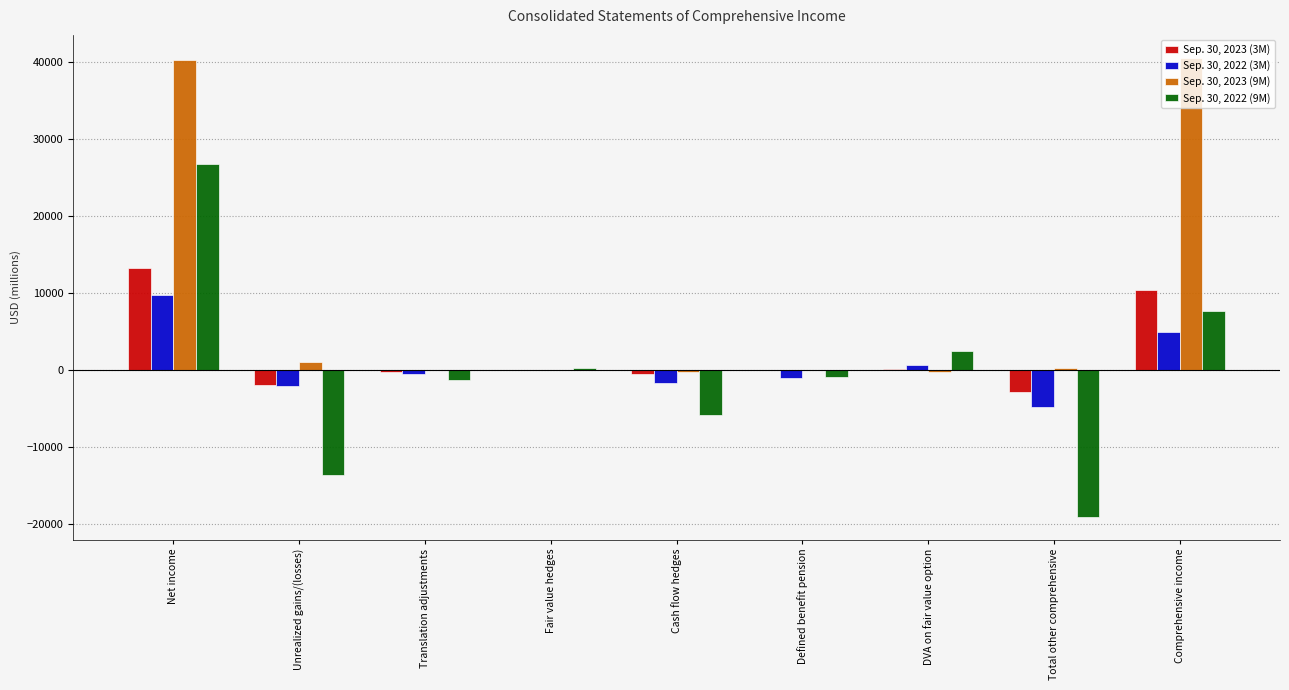

Is it true that Sep. 30, 2022 (3M) equals 9737 at Net income?

True